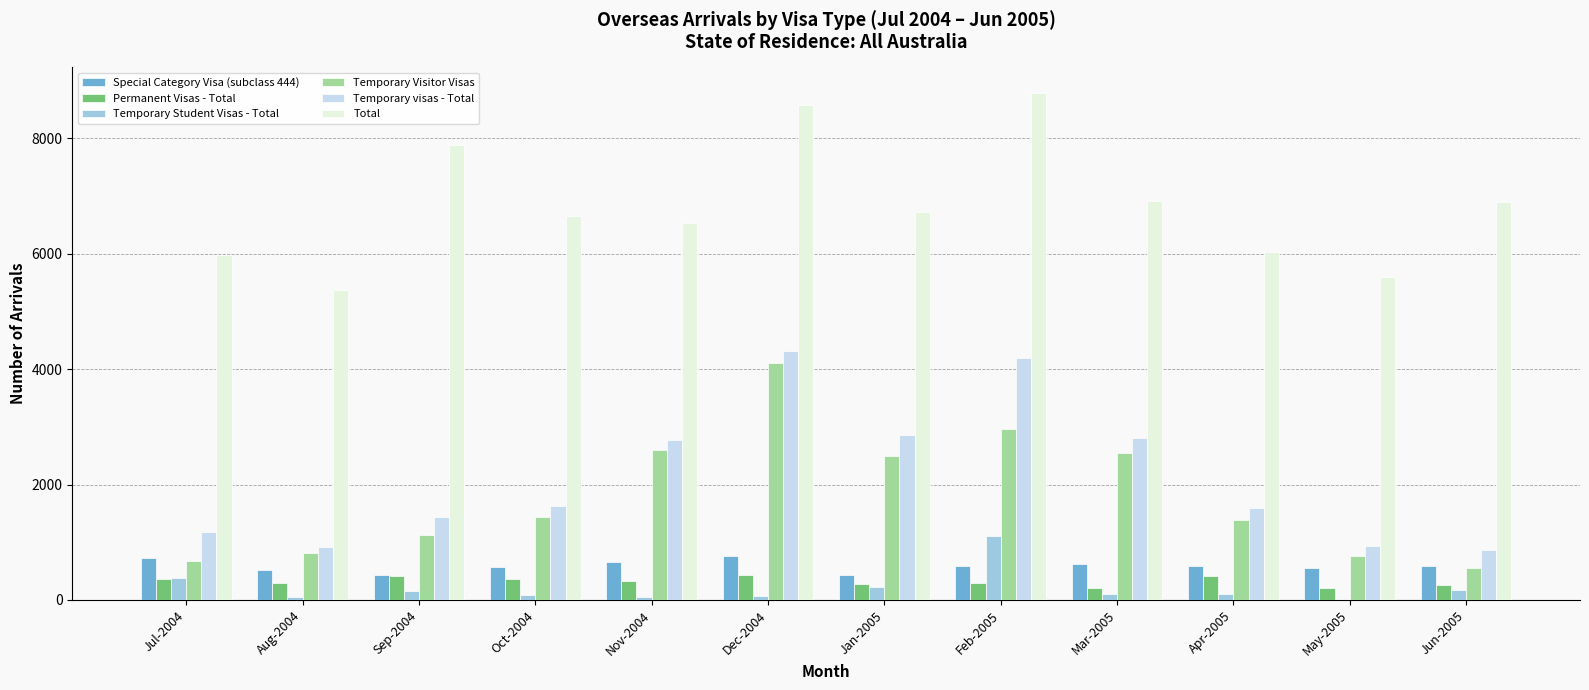

Which series has the largest total across all categories?

Total